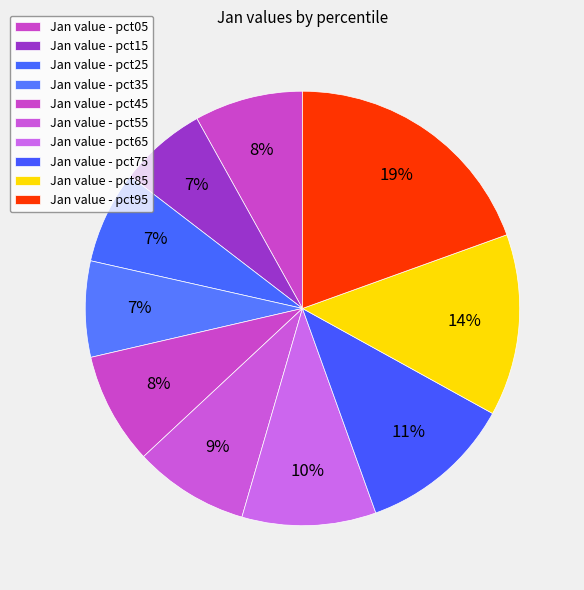

Count the number of slices in the pie.

10